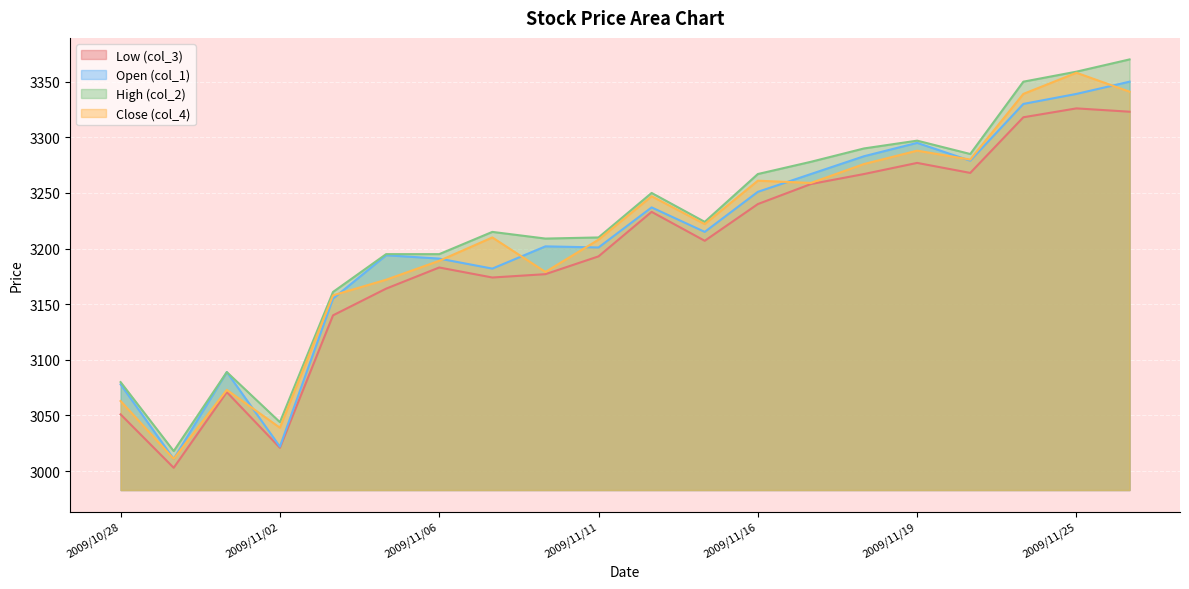

How many data points in Close (col_4) are above 3222?

9